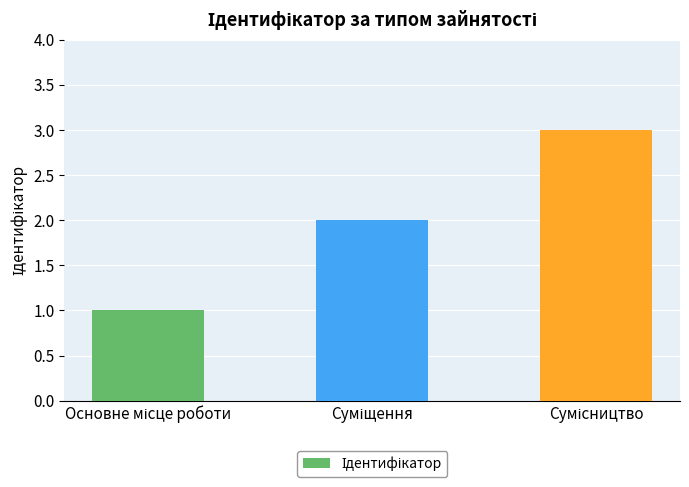

What is the greatest value displayed?

3